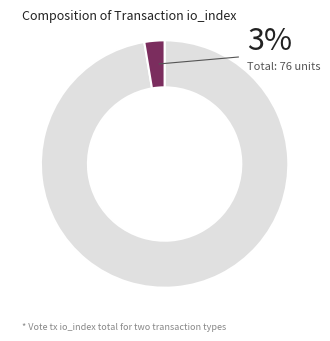

Combined, what portion of the pie is Regular (io_index=74) and Vote (io_index=2)?

100.0%